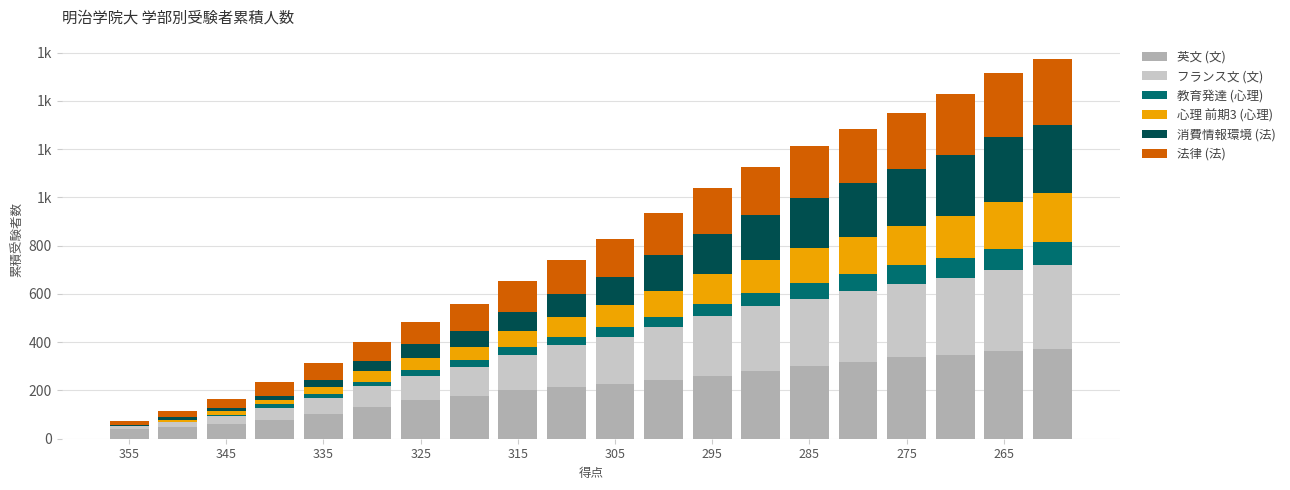

At how many categories does at least one series exceed 358?

2